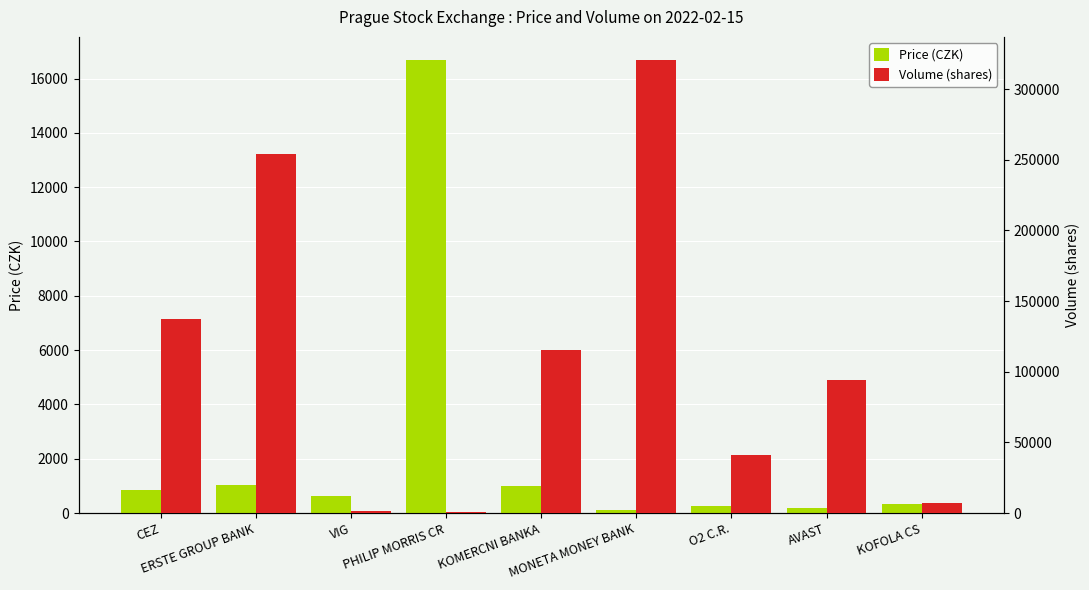

Where is Volume (shares) nearest to the value 160802?

CEZ